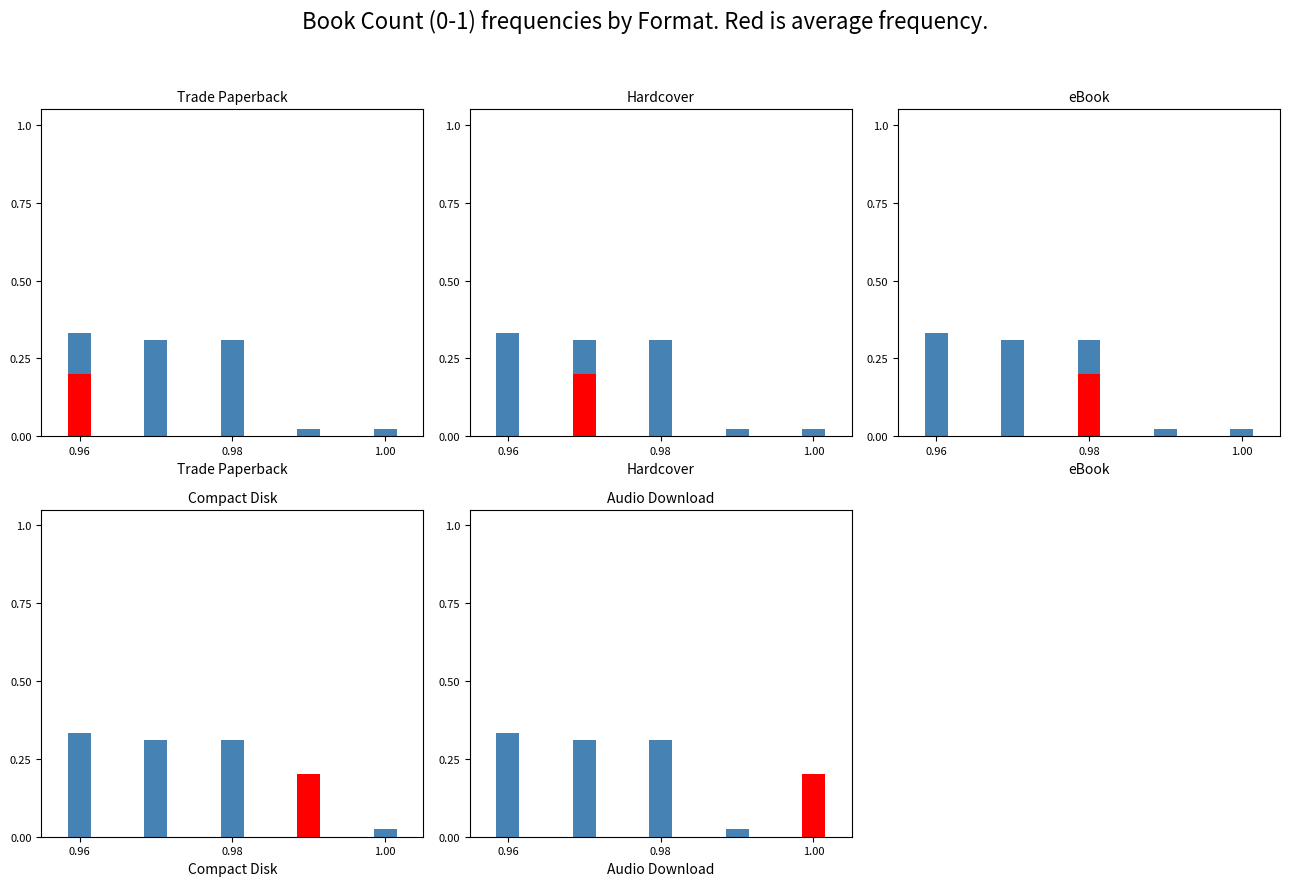

Are the bars horizontal?

No